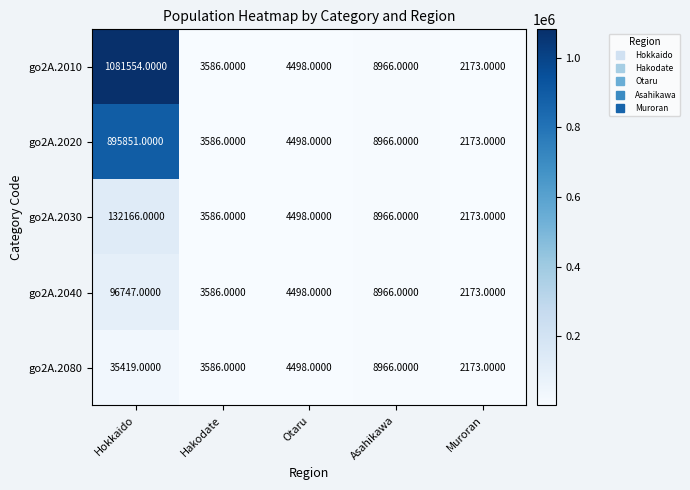

How many series are shown in this chart?

5